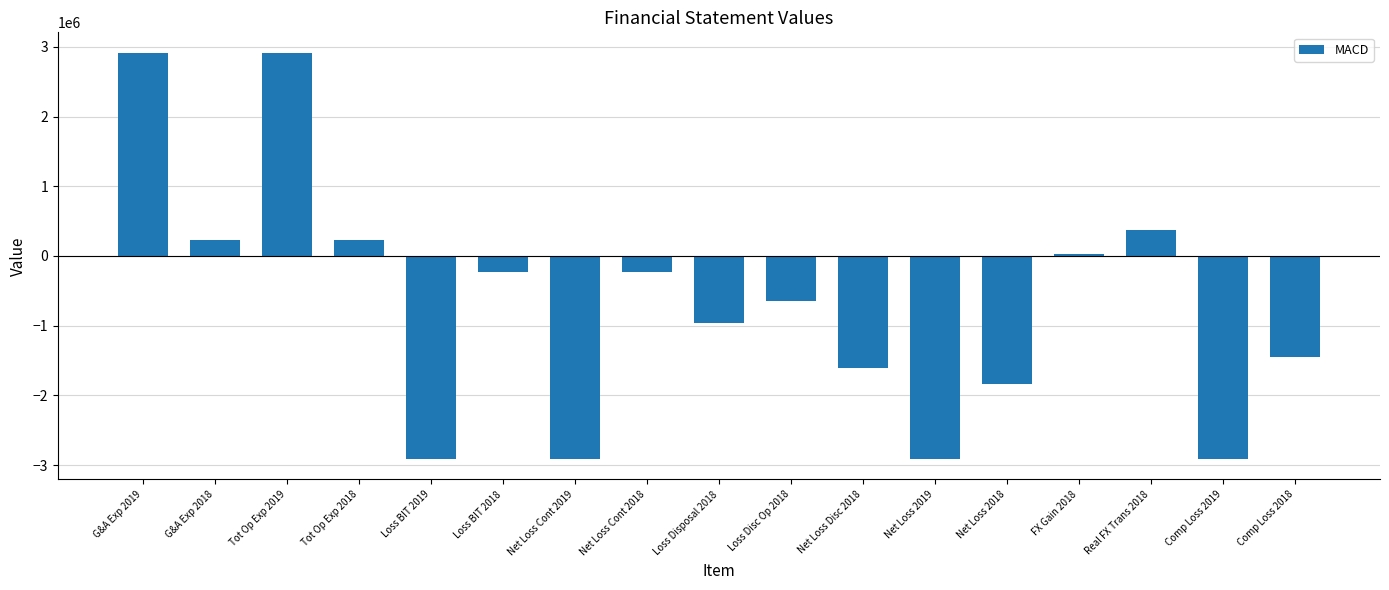

Reading left to right, list all the values displayed in this chart.

2916205	231598	2916205	231598	-2916205	-231598	-2916205	-231598	-958231	-647723	-1605954	-2916205	-1837552	21849	368397	-2916205	-1447306